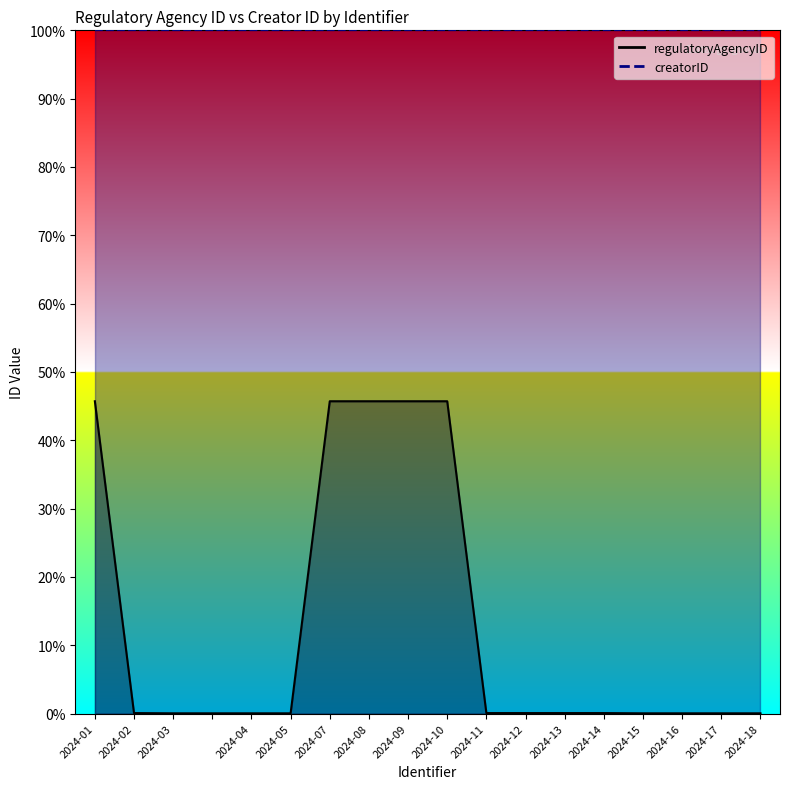

Reading left to right, extract all data points from this chart.

2024-01=45.7	2024-02=0.1	2024-03=0.0	=0.0	2024-04=0.0	2024-05=0.0	2024-07=45.7	2024-08=45.7	2024-09=45.7	2024-10=45.7	2024-11=0.1	2024-12=0.1	2024-13=0.1	2024-14=0.1	2024-15=0.0	2024-16=0.0	2024-17=0.0	2024-18=0.0